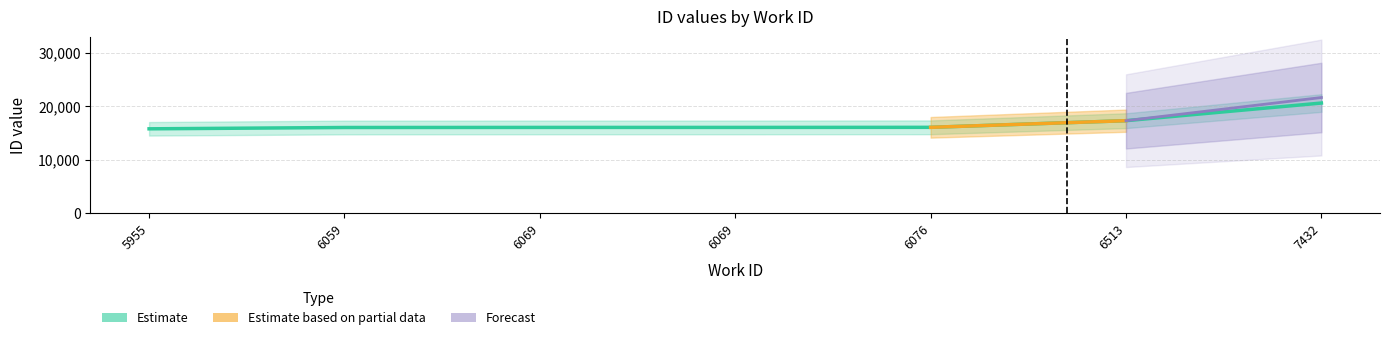

List the labels in order of value, largest first.

7432, 6513, 6076, 6069, 6069, 6059, 5955